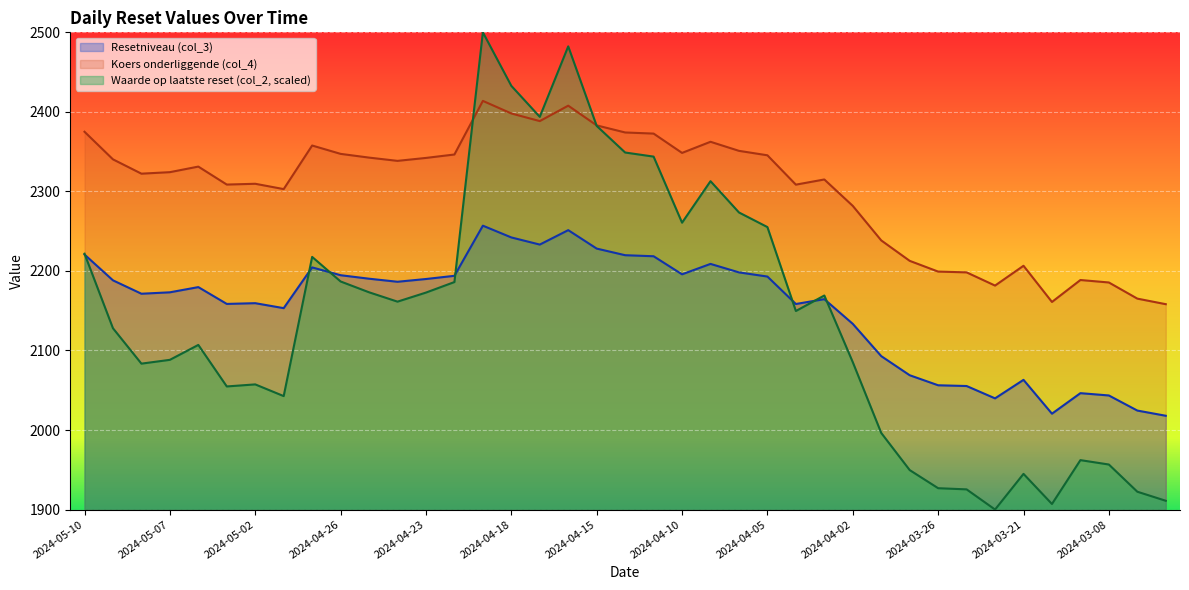

How many lines are shown in the chart?

3